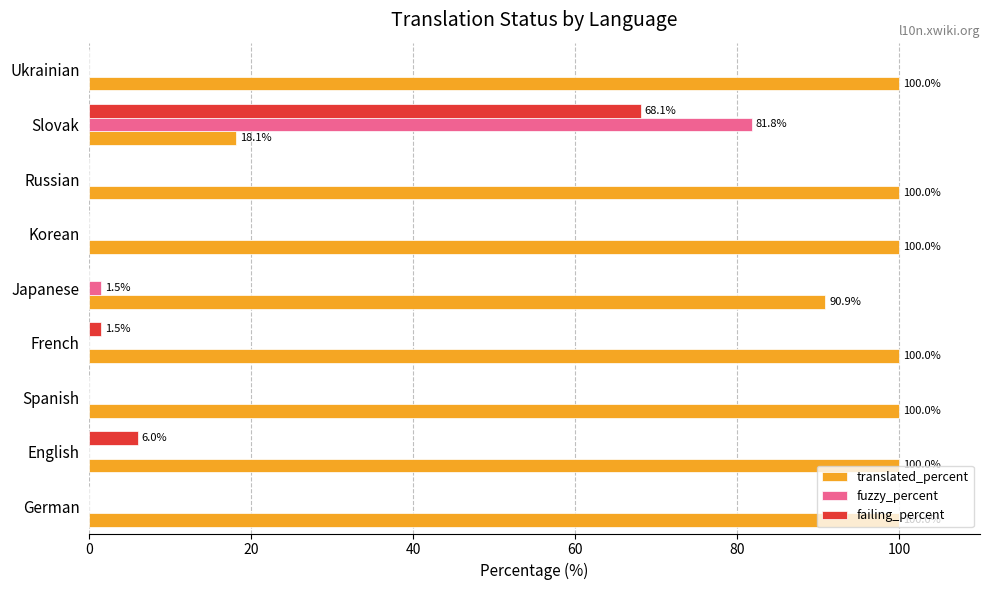

What is the total value across all series at Ukrainian?

100.0